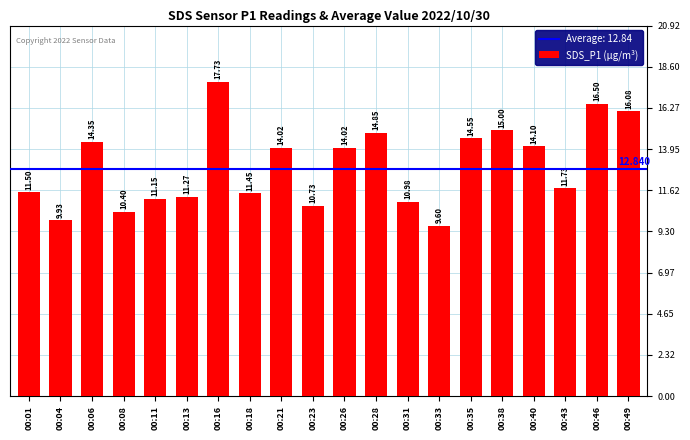

Reading right to left, what are all the values shown in this chart?

00:49=16.1	00:46=16.5	00:43=11.7	00:40=14.1	00:38=15.0	00:35=14.6	00:33=9.6	00:31=11.0	00:28=14.8	00:26=14.0	00:23=10.7	00:21=14.0	00:18=11.4	00:16=17.7	00:13=11.3	00:11=11.2	00:08=10.4	00:06=14.3	00:04=9.9	00:01=11.5